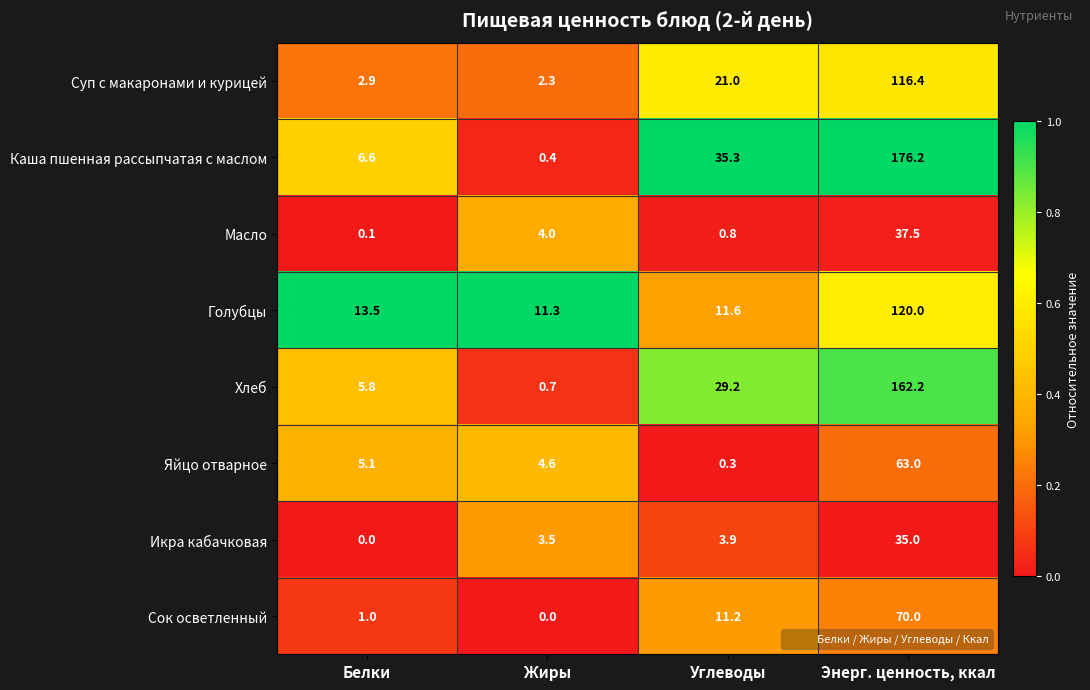

How many distinct data groups are displayed?

8